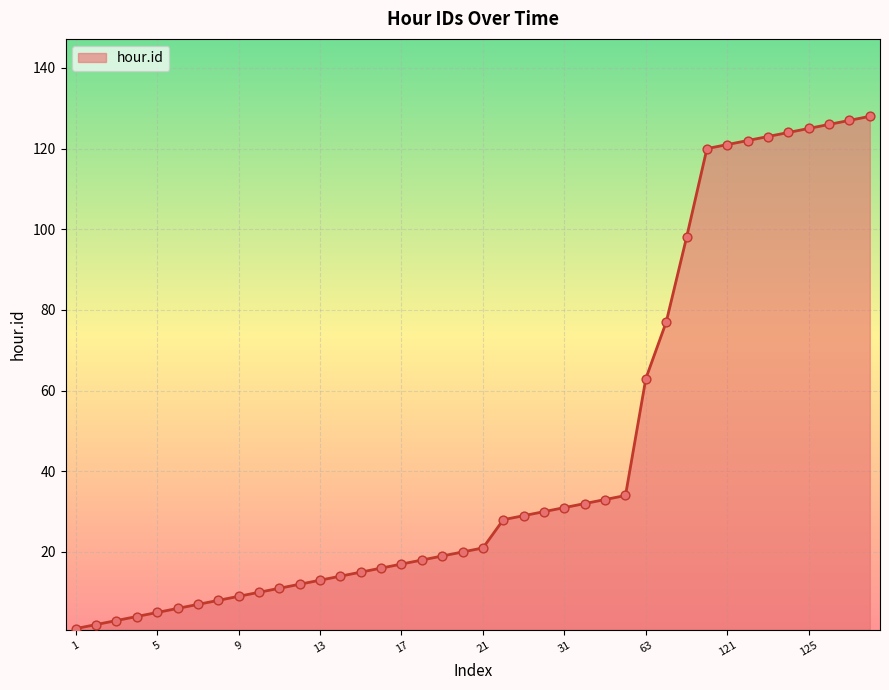

What is the greatest value displayed?

128